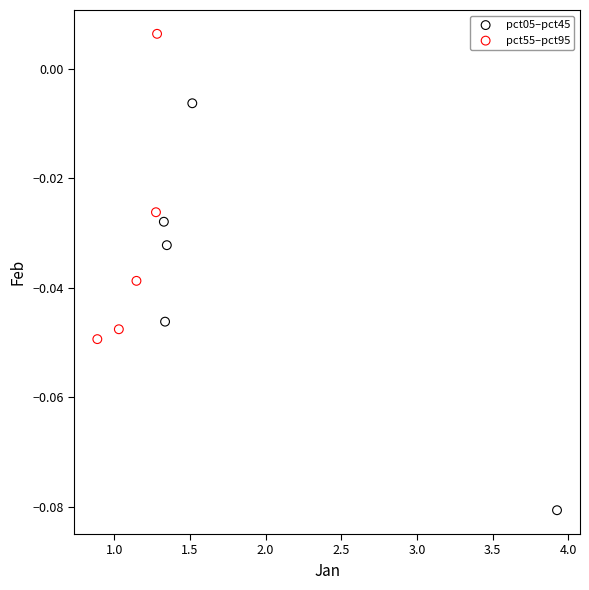

Which series has the largest Y range (max minus min)?

pct05–pct45